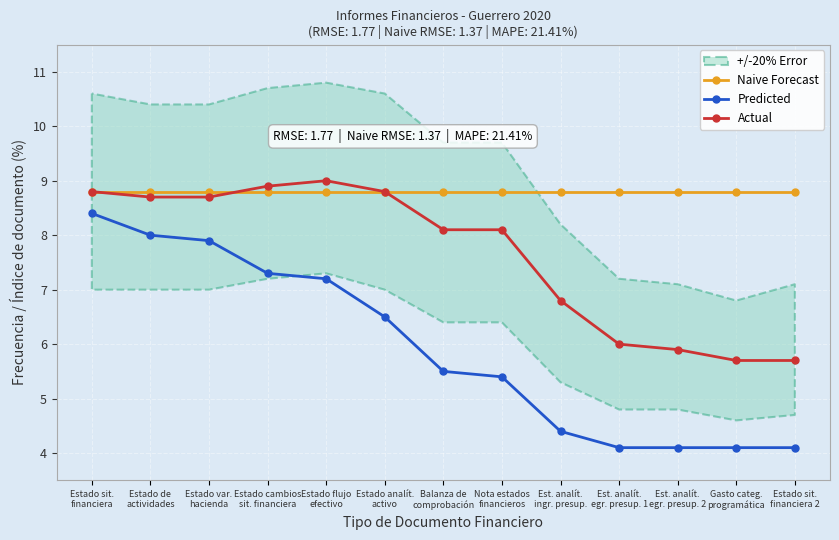

How many series are shown in this chart?

3